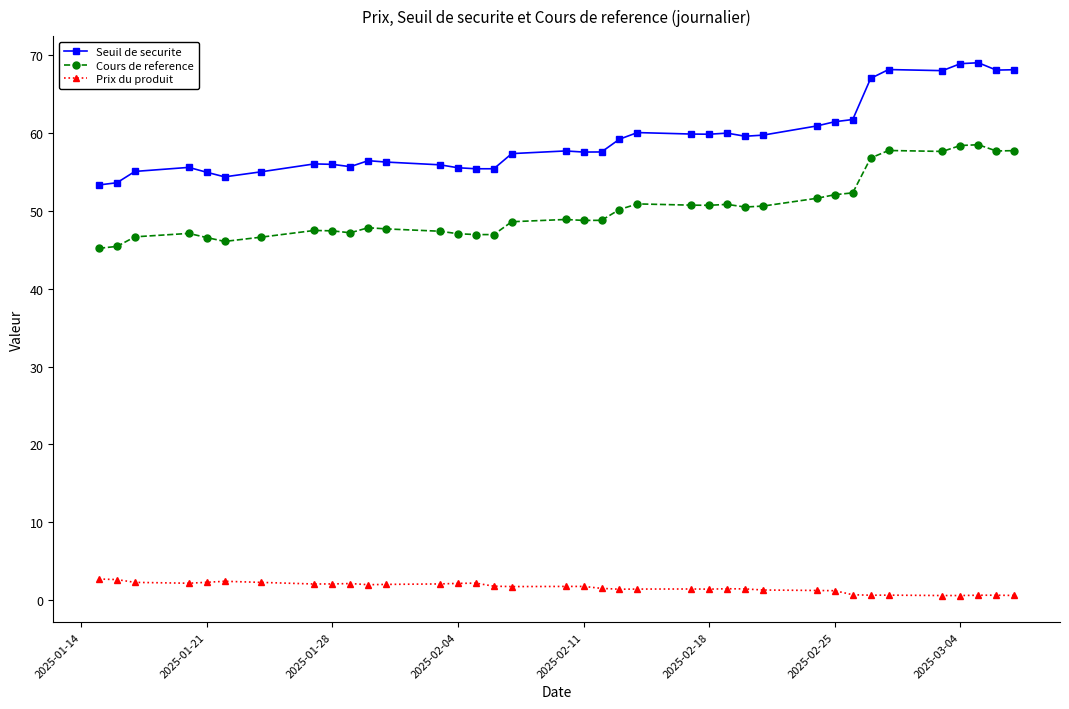

List the series in order of their peak value, highest first.

Seuil de securite, Cours de reference, Prix du produit